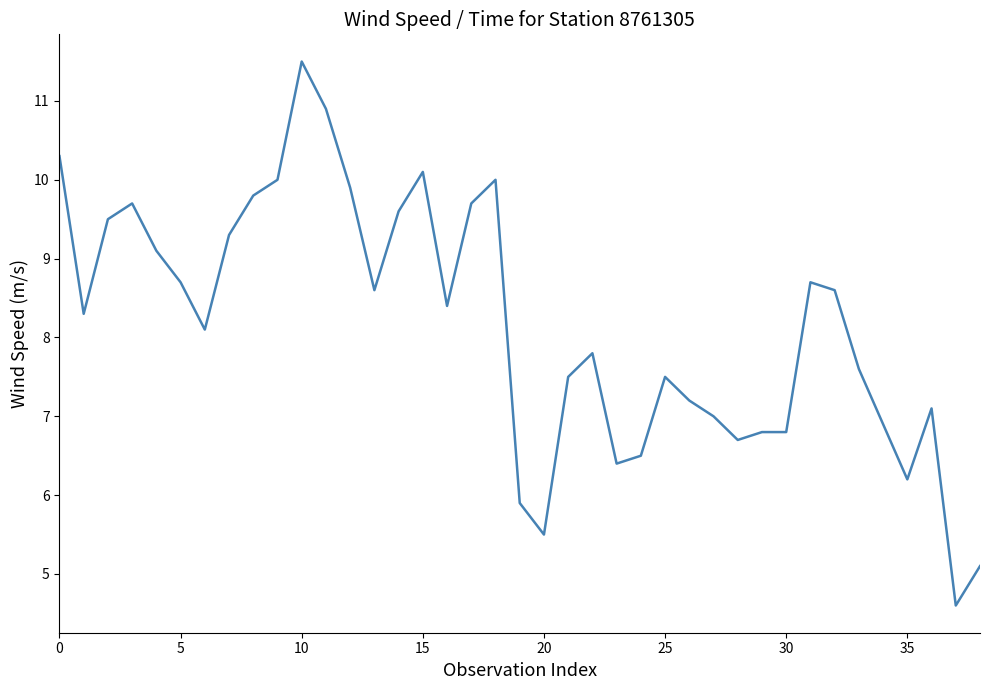

What is the difference between the maximum and minimum values?

6.9